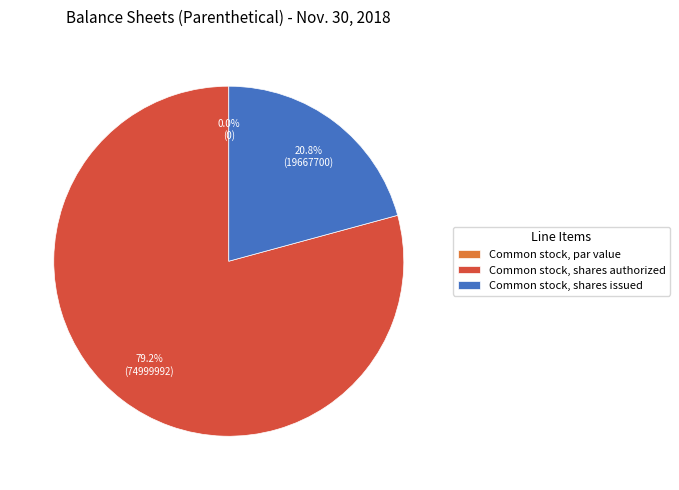

Between Common stock, par value and Common stock, shares issued, which is larger?

Common stock, shares issued